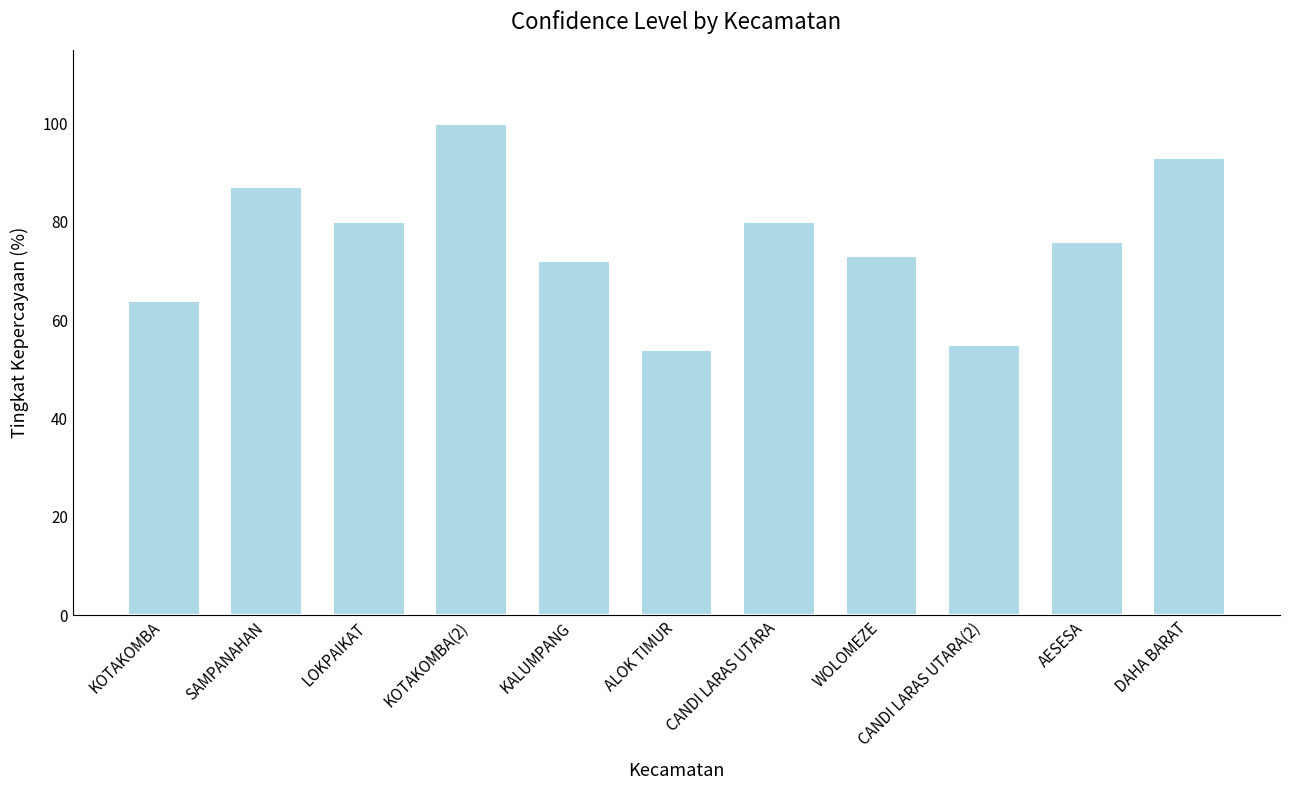

What is the smallest value displayed?

54